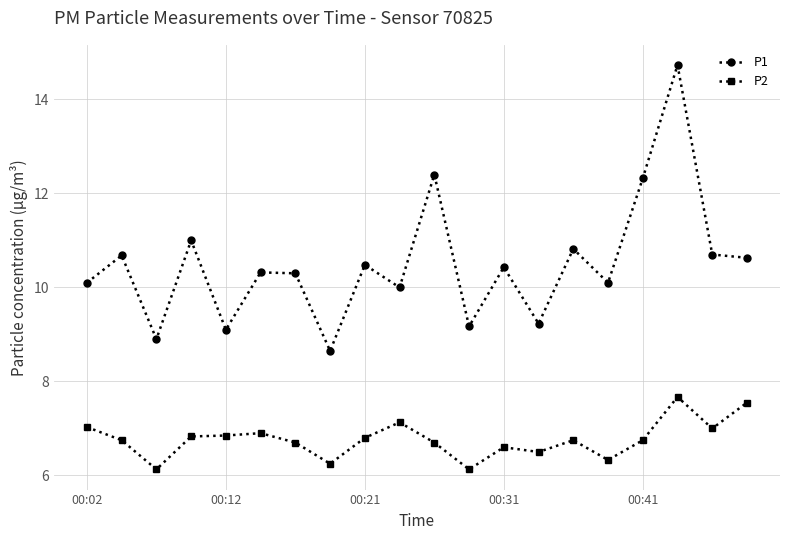

List the series in order of their overall mean, highest first.

P1, P2